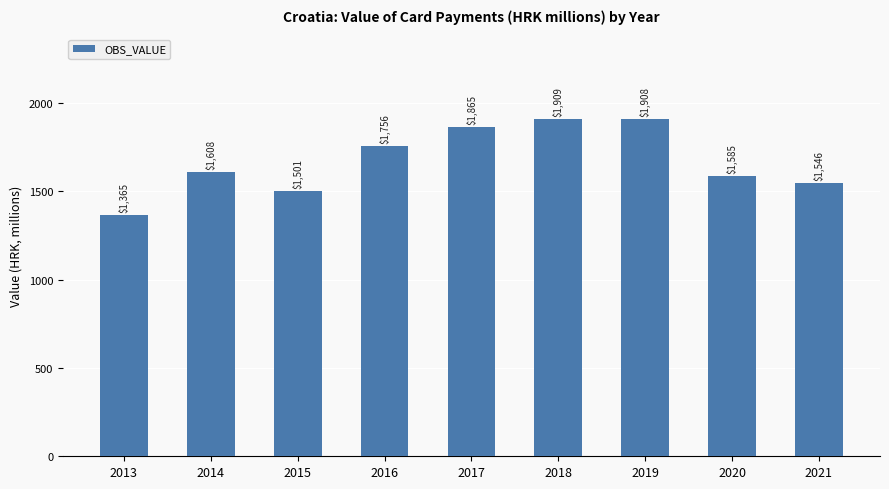

The value at 2020 is 2776.4. True or false?

False